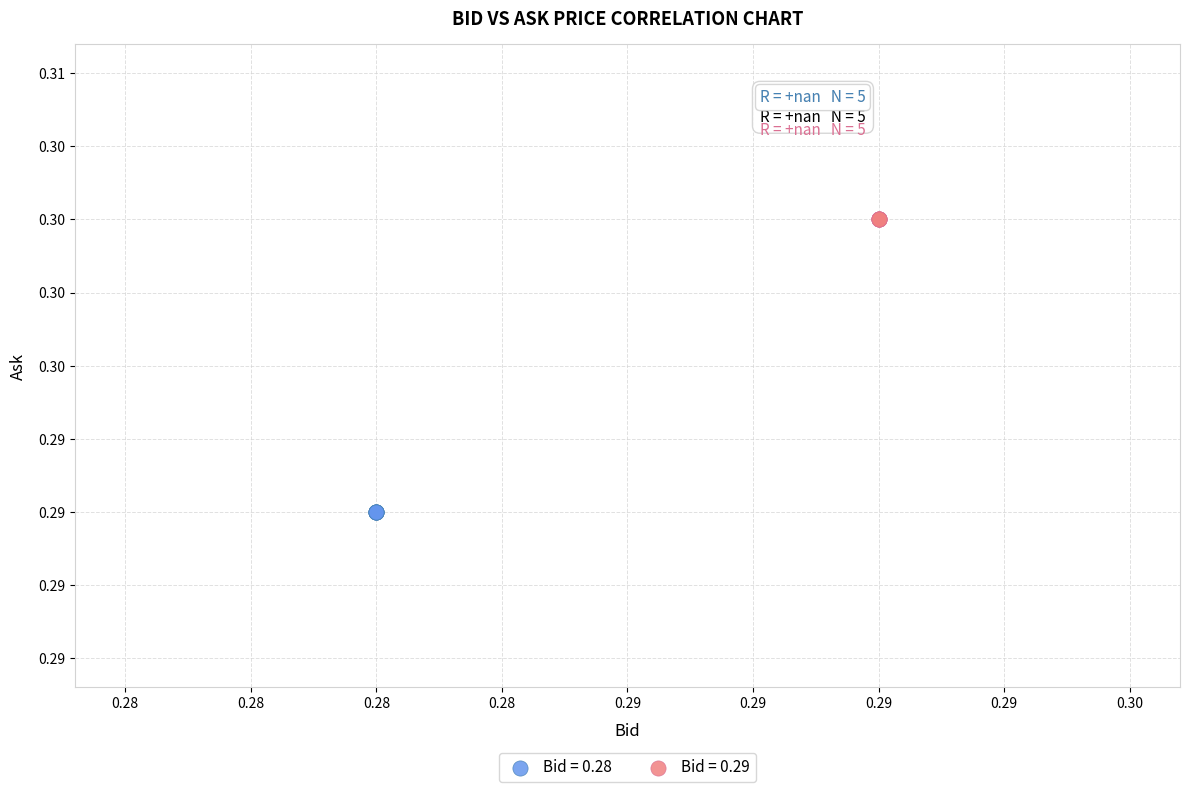

Which series reaches the maximum Y coordinate?

Bid = 0.29